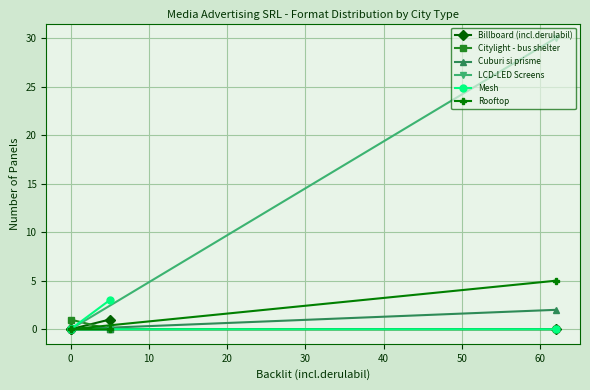

The value of Citylight - bus shelter at 20 is 0. True or false?

False